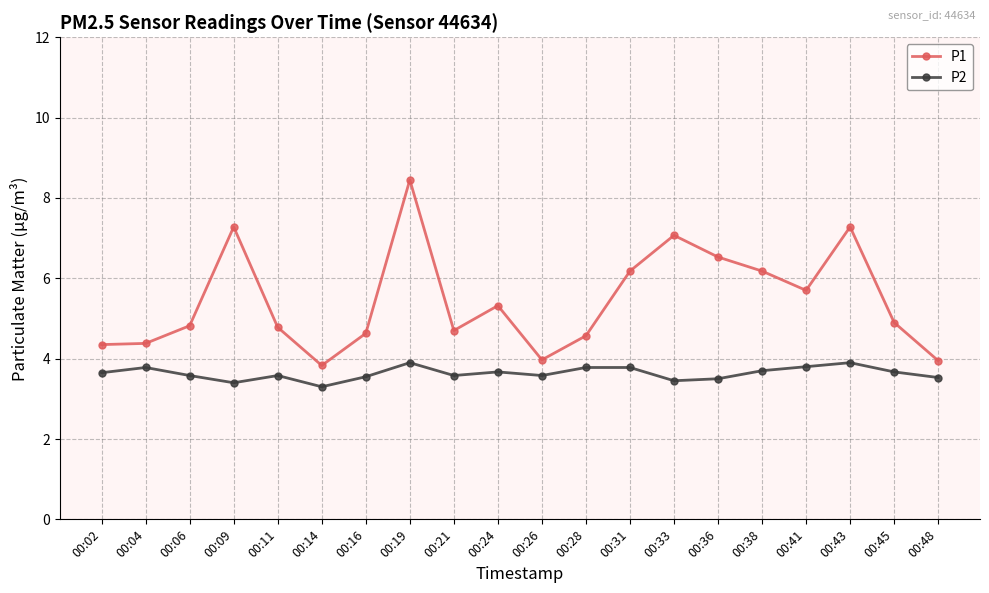

How many categories are shown in the chart?

20